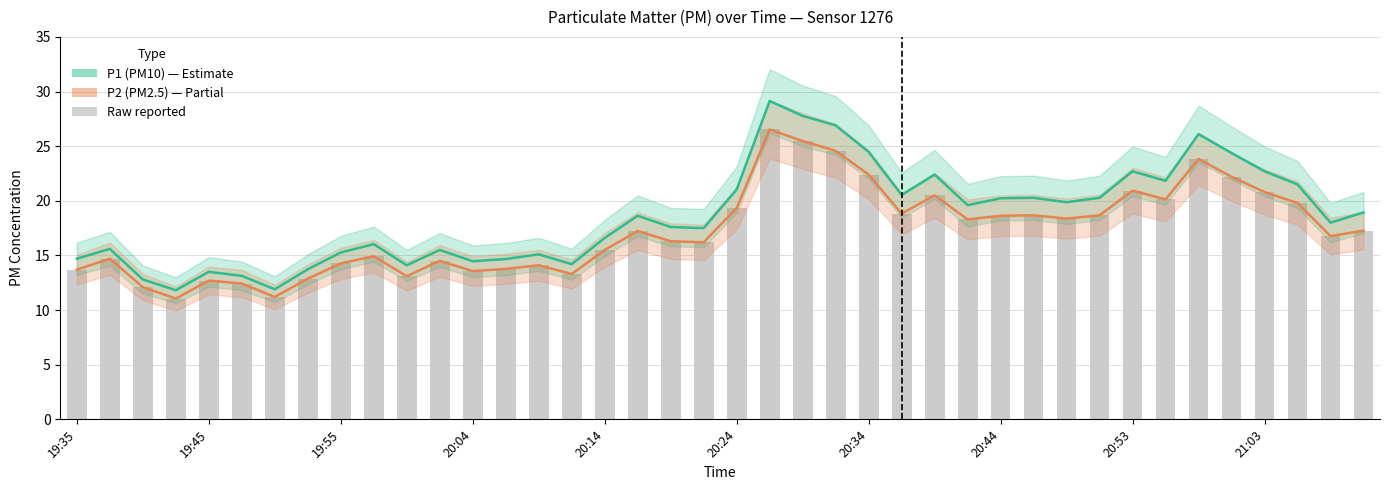

What is the sum of the P2 (PM2.5) values at 20:24 and 29?

31.1